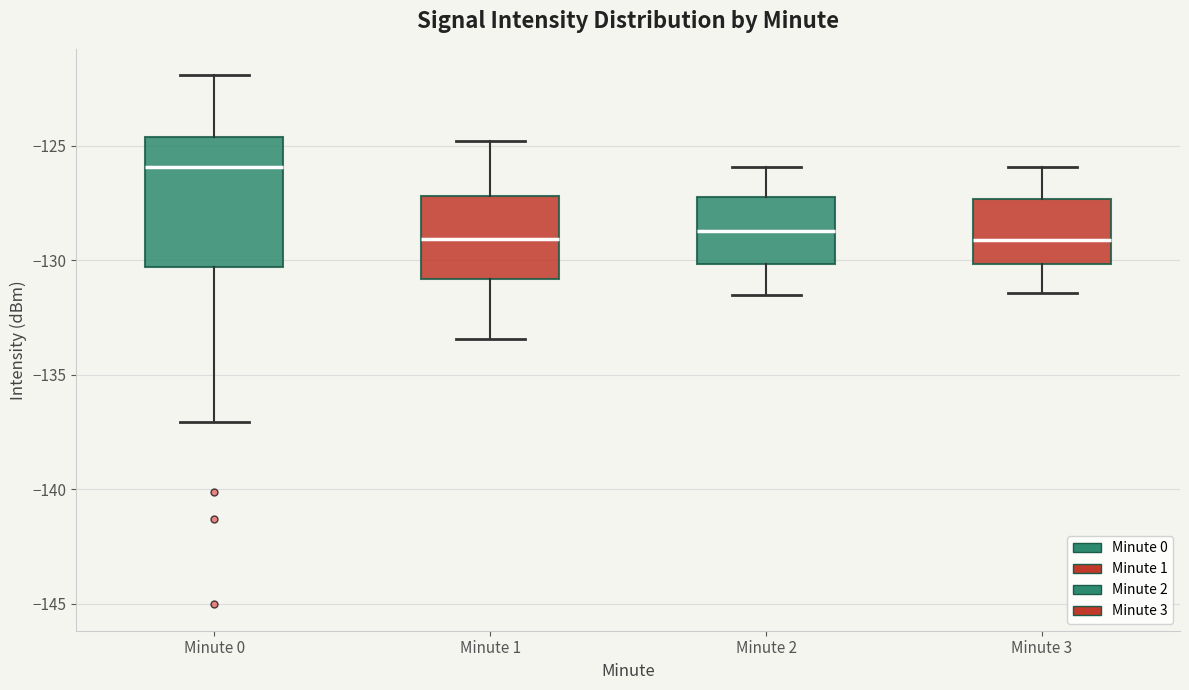

Which box is the tallest, from its lower edge to its upper edge?

Minute 0